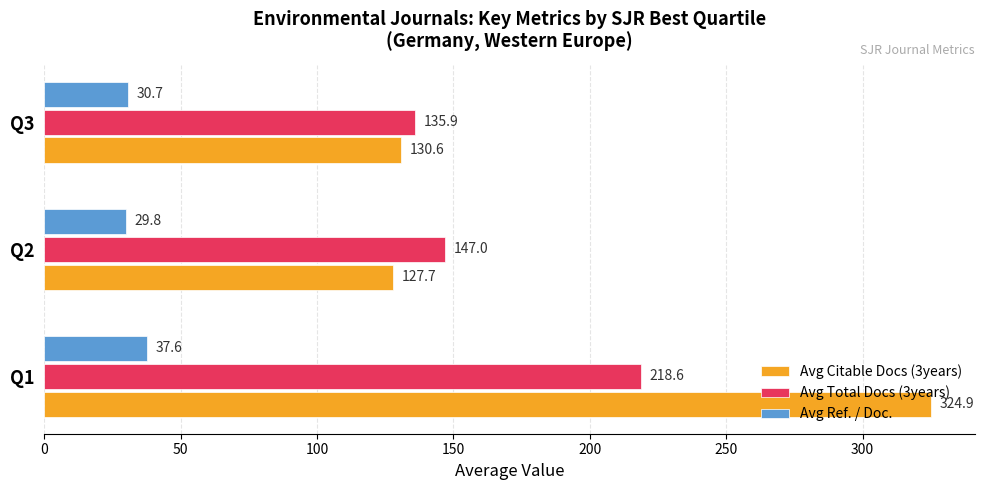

List the series in order of their peak value, highest first.

Avg Citable Docs (3years), Avg Total Docs (3years), Avg Ref. / Doc.